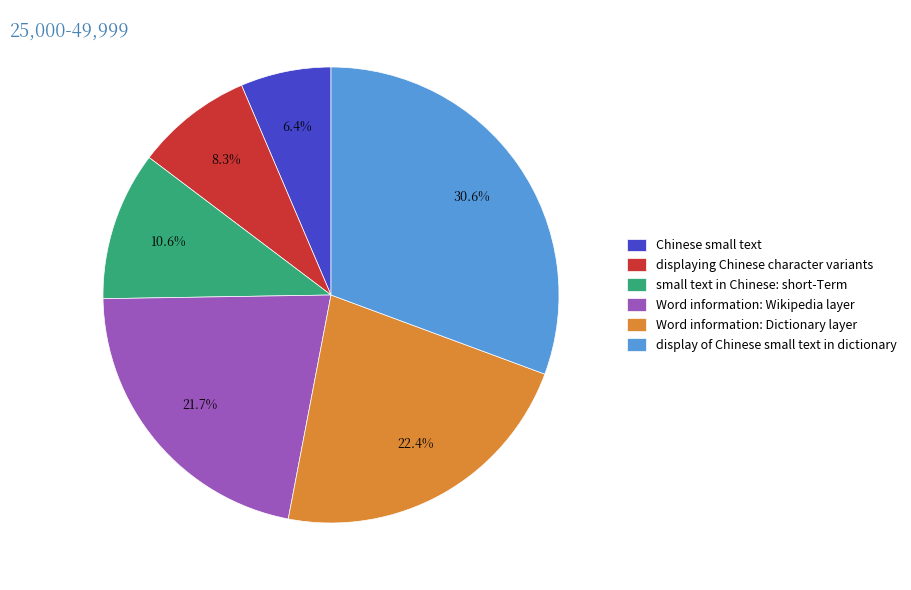

To the nearest percent, what percentage of the pie is displaying Chinese character variants?

8%